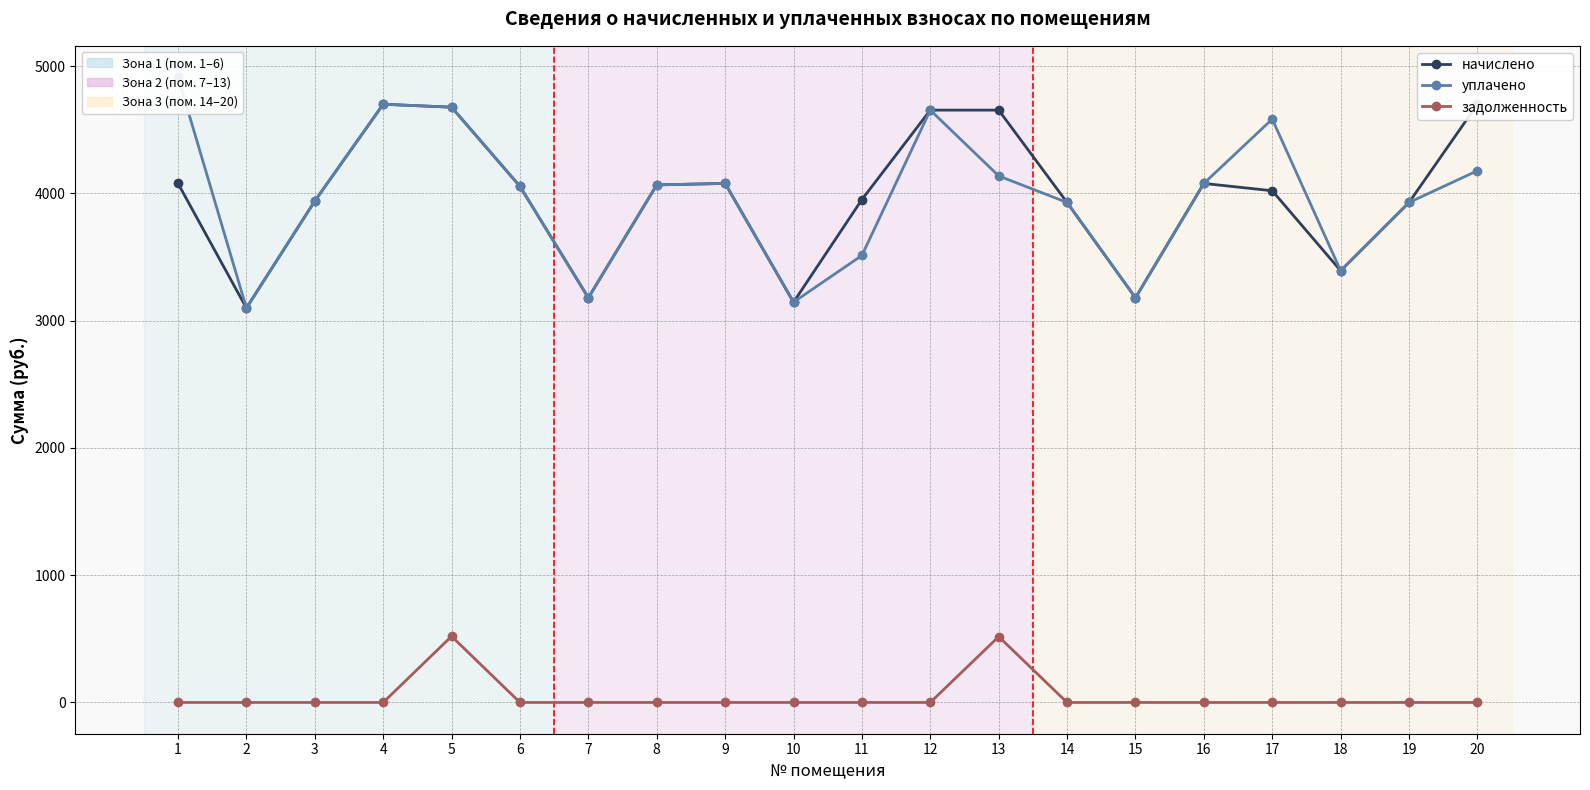

How many interior local peaks does the уплачено series have?

4